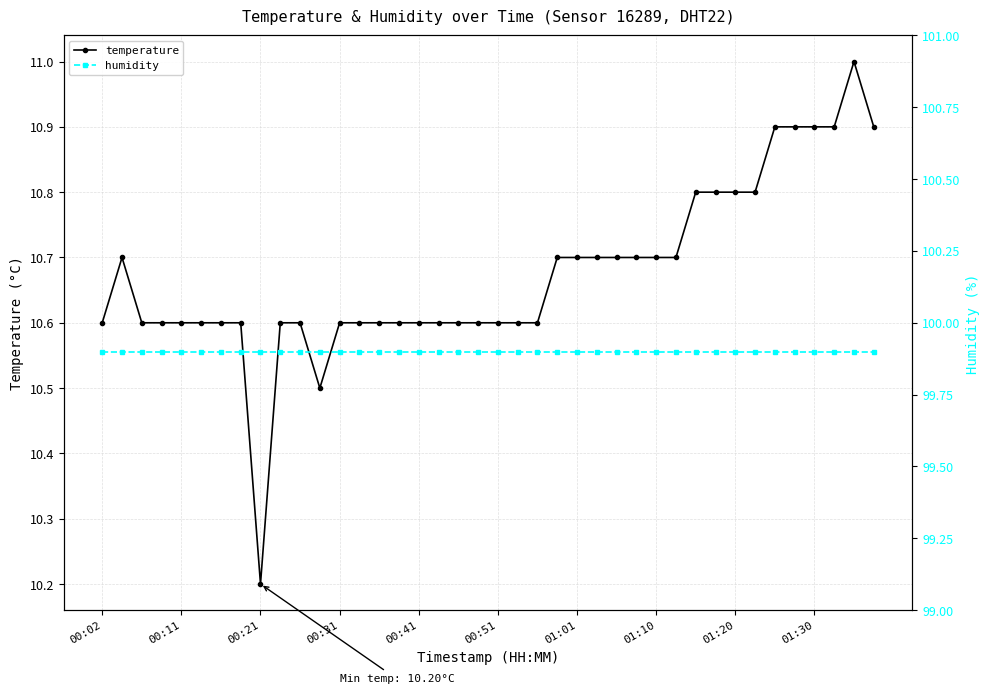

What are all the series names shown in the legend?

temperature, humidity